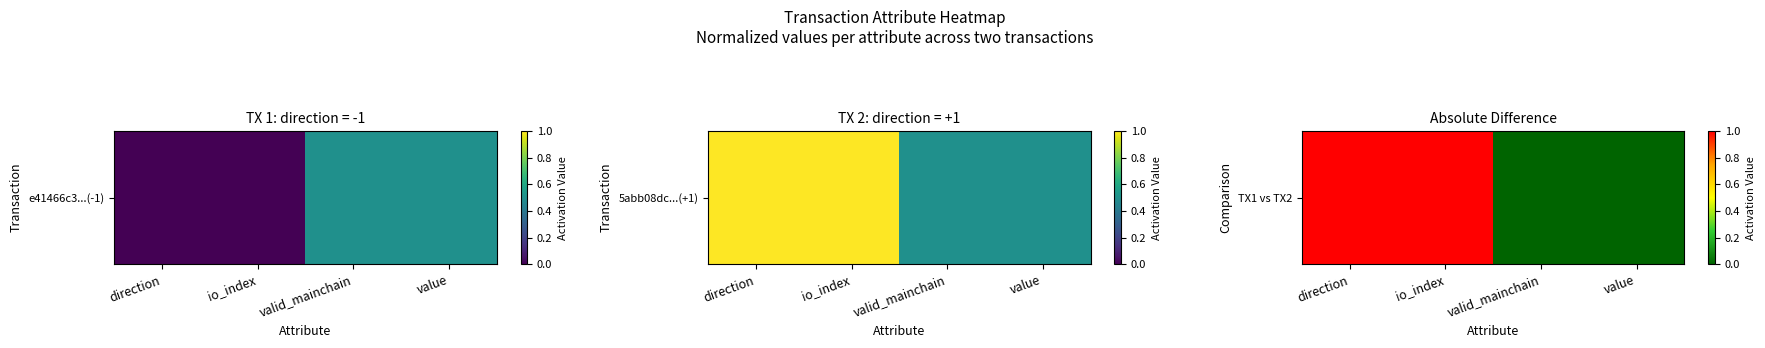

Reading left to right, list all the values displayed in this chart.

1	1	0	0